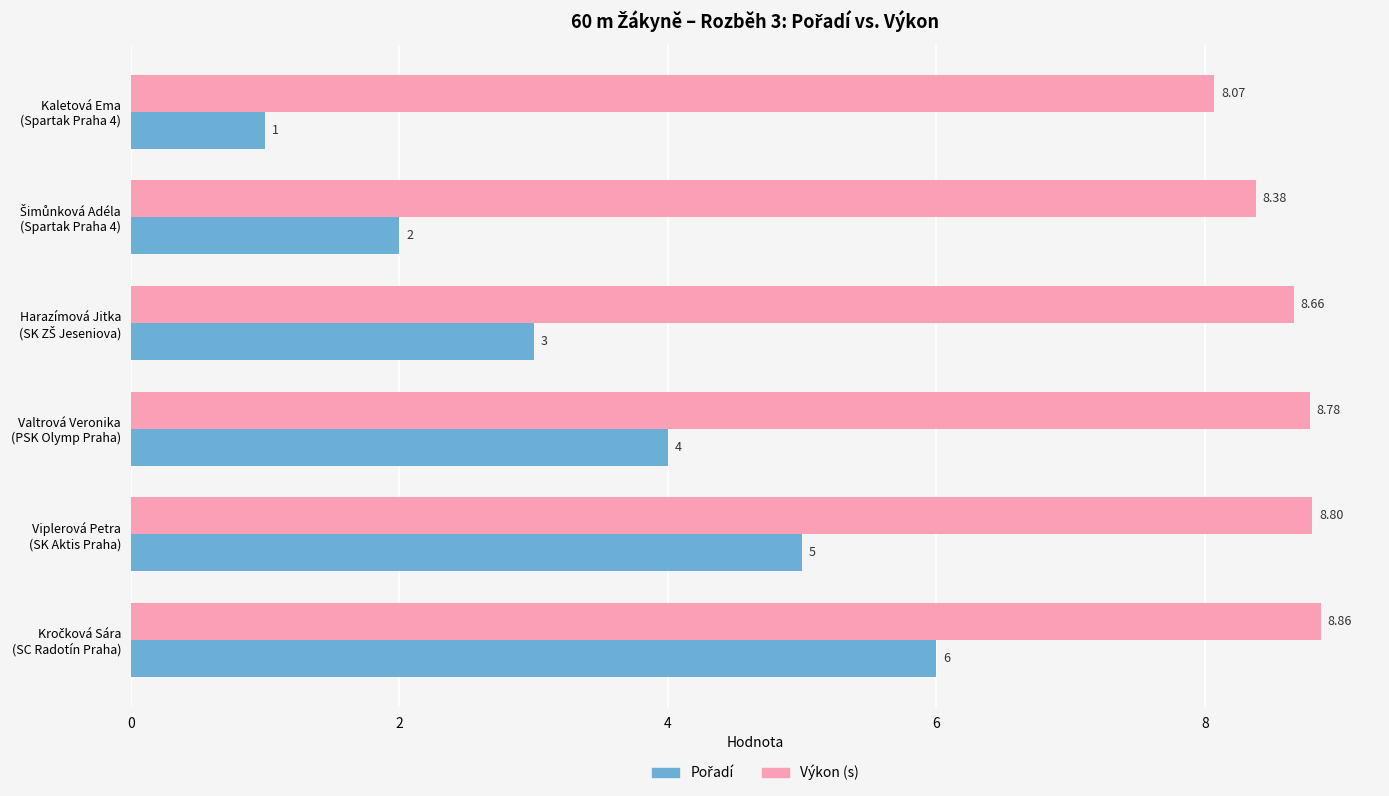

At how many categories does at least one series exceed 1?

6